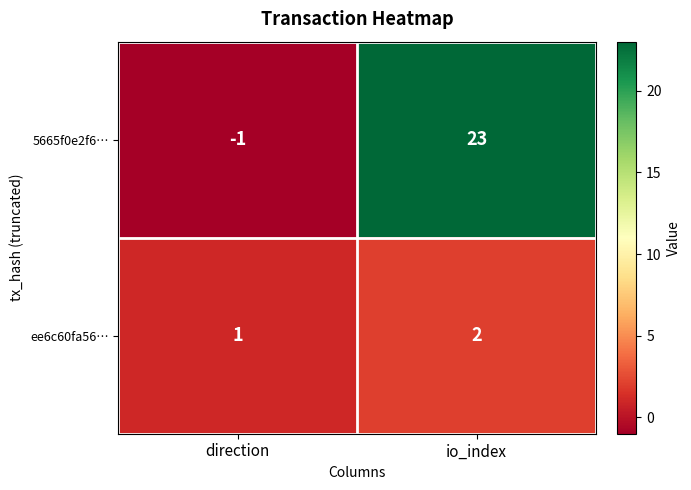

At which label is ee6c60fa56… closest to 1?

direction